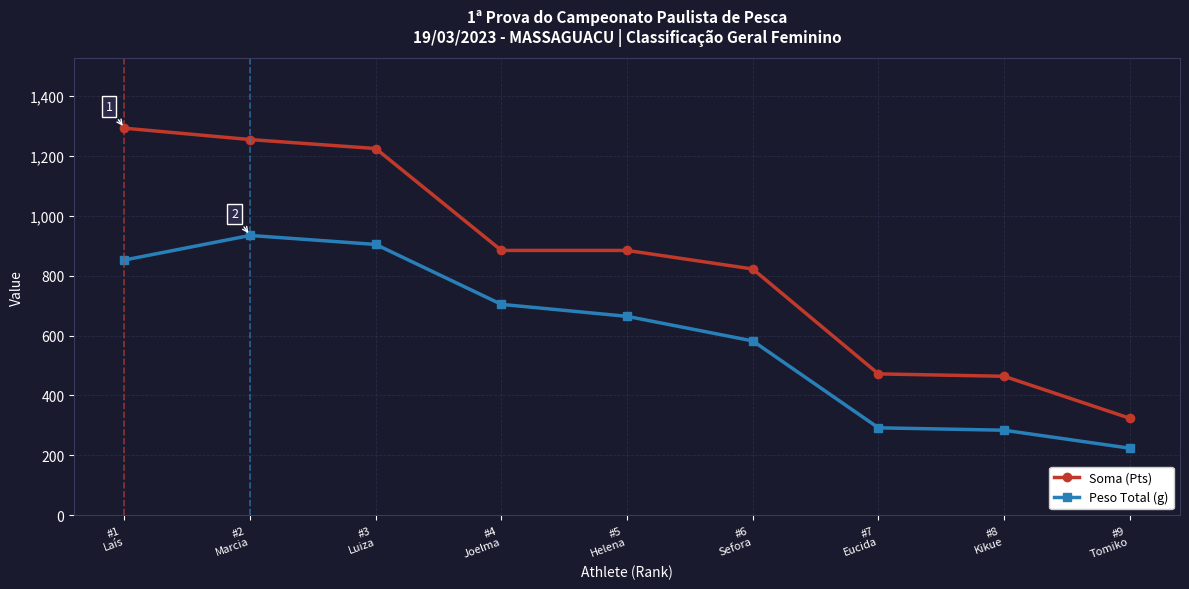

True or false: Soma (Pts) and Peso Total (g) intersect in this chart.

False